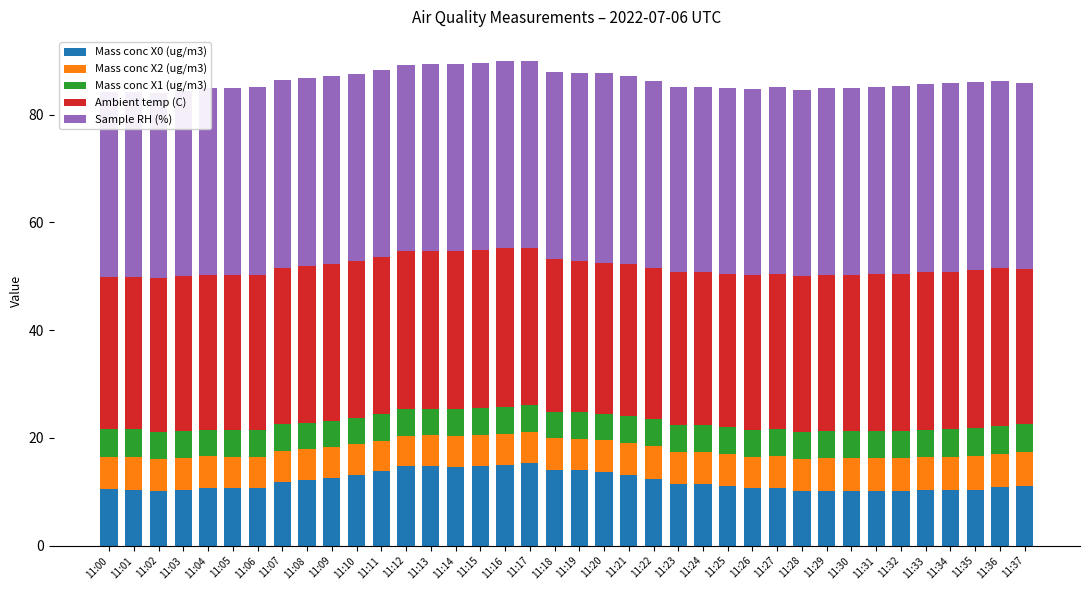

What are all the series names shown in the legend?

Mass conc X0 (ug/m3), Mass conc X2 (ug/m3), Mass conc X1 (ug/m3), Ambient temp (C), Sample RH (%)